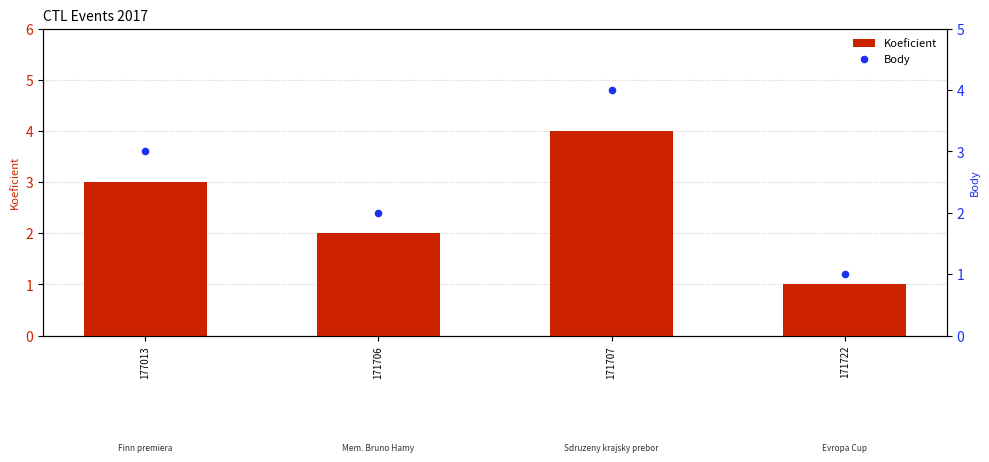

Which series has the widest spread of Y values?

Koeficient